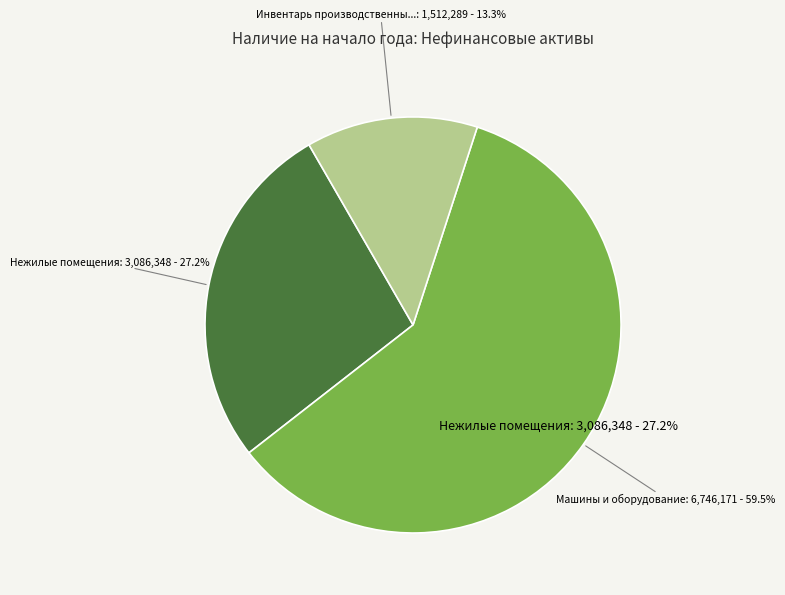

Is there a majority slice in this chart?

Yes